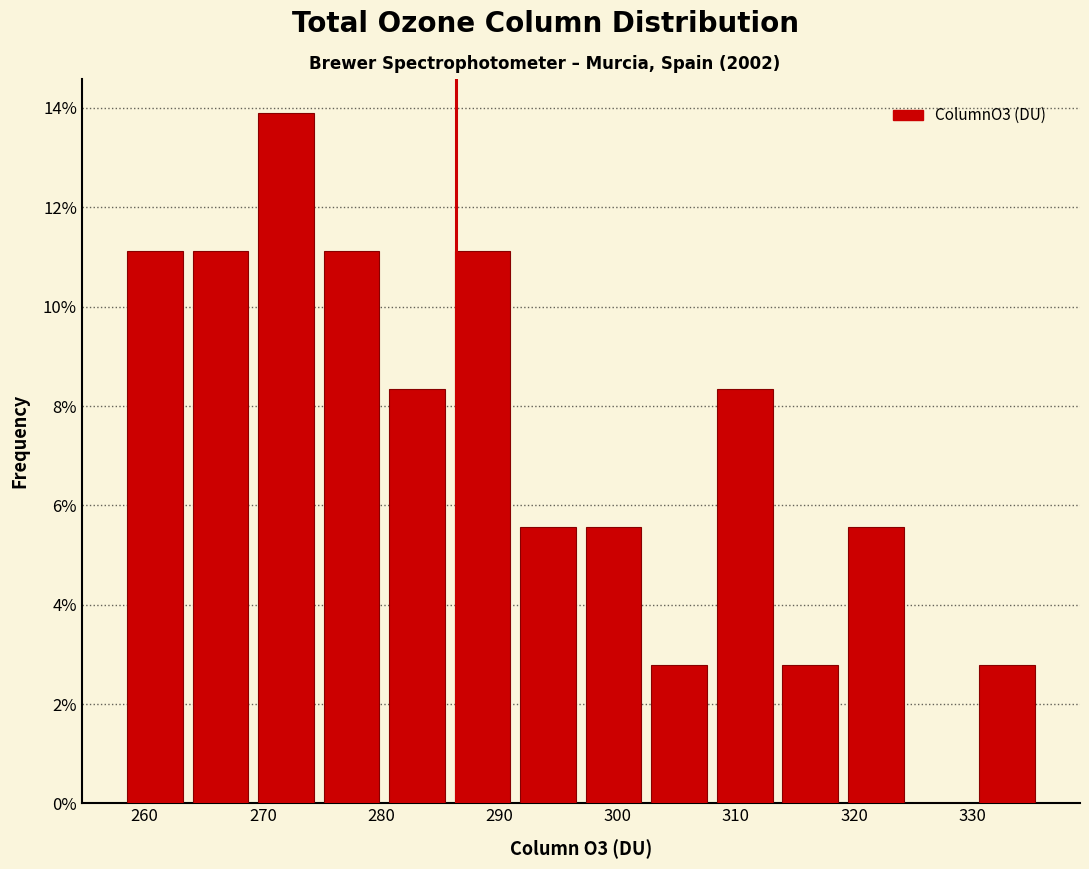

Which range on the x-axis has the tallest bar?

269 to 275